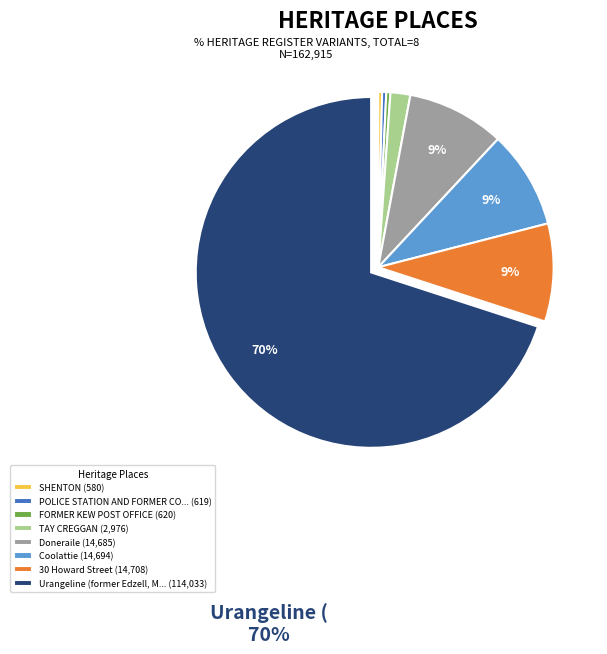

To the nearest percent, what is the difference between the Coolattie (14,694) and SHENTON (580) slice percentages?

9%